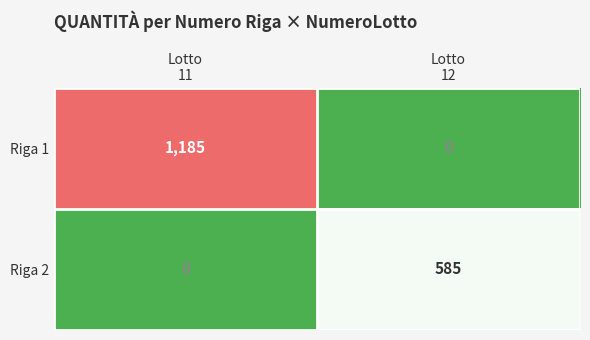

Which series has the largest total across all categories?

Riga 1